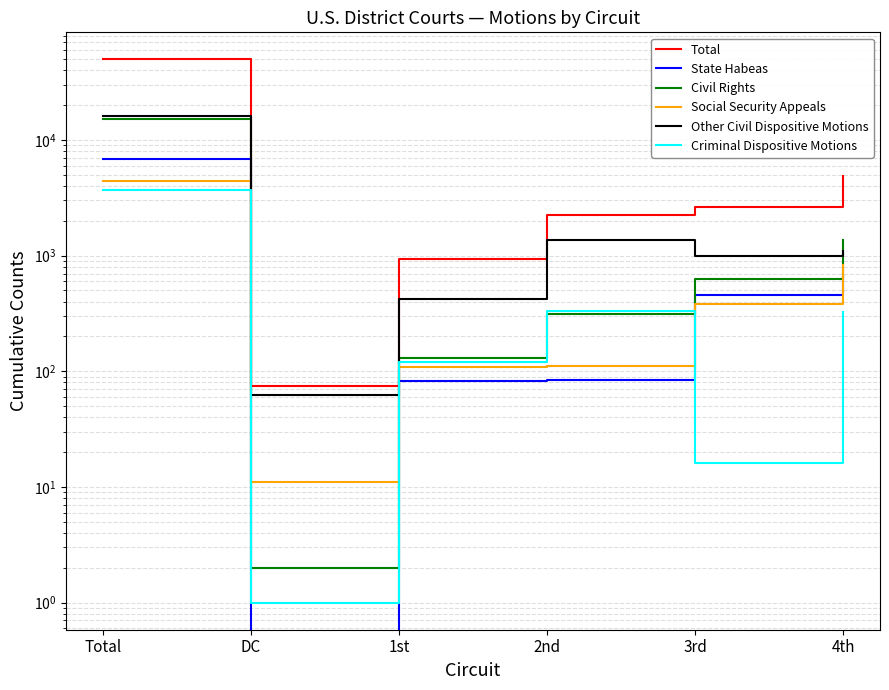

At which label does Criminal Dispositive Motions reach its minimum?

DC